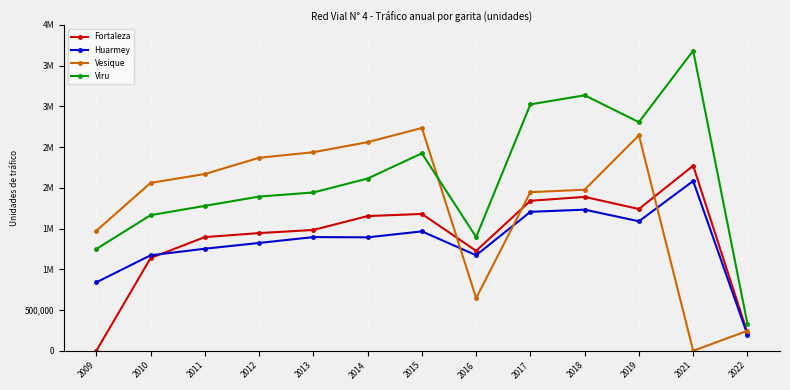

What is the sum of all Fortaleza values?

17990360